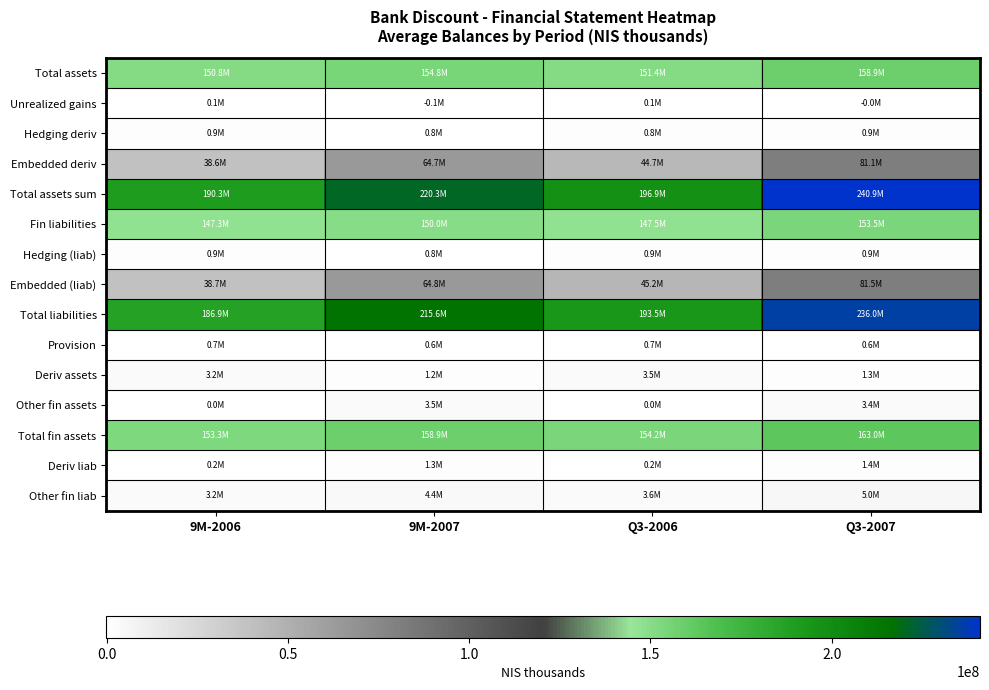

What is the total value across all series at 9M-2007?

1041479000